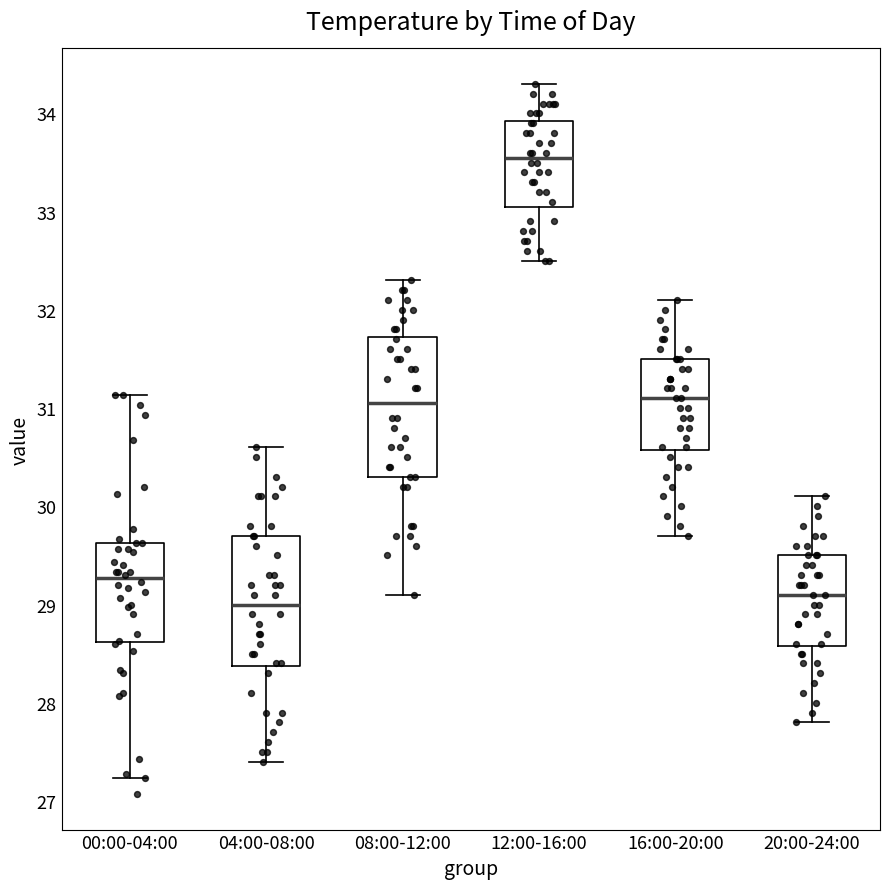

Comparing the boxes themselves (not the whiskers), which one is the tallest?

08:00-12:00